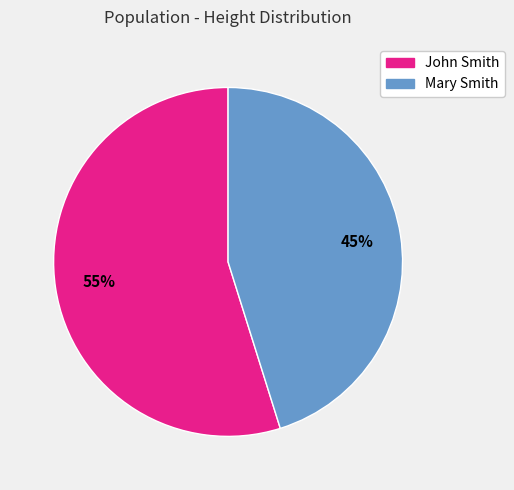

To the nearest percent, what portion does Mary Smith represent?

45%